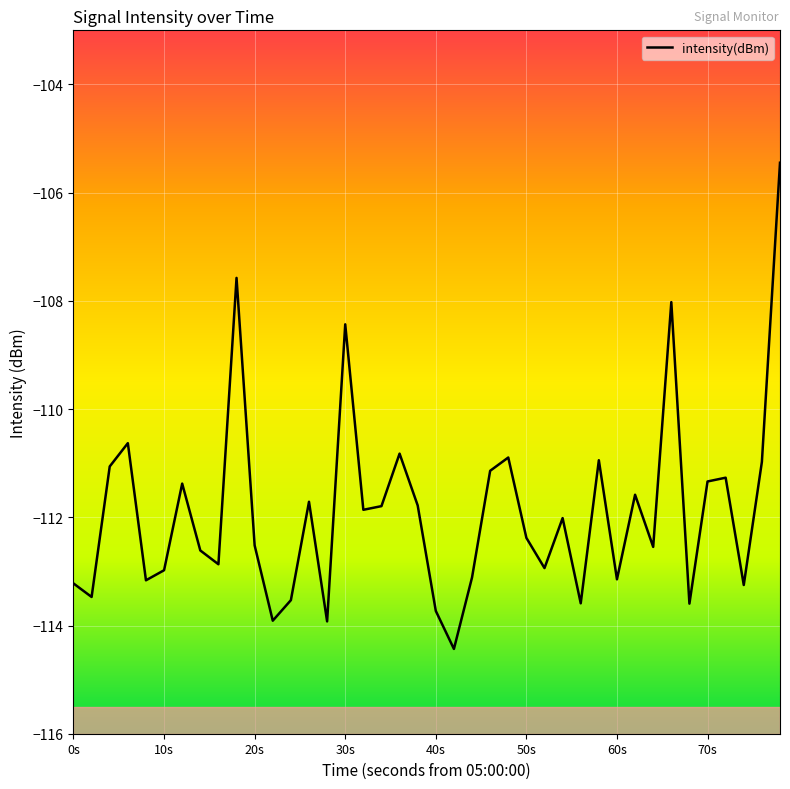

What is the greatest value displayed?

-105.4